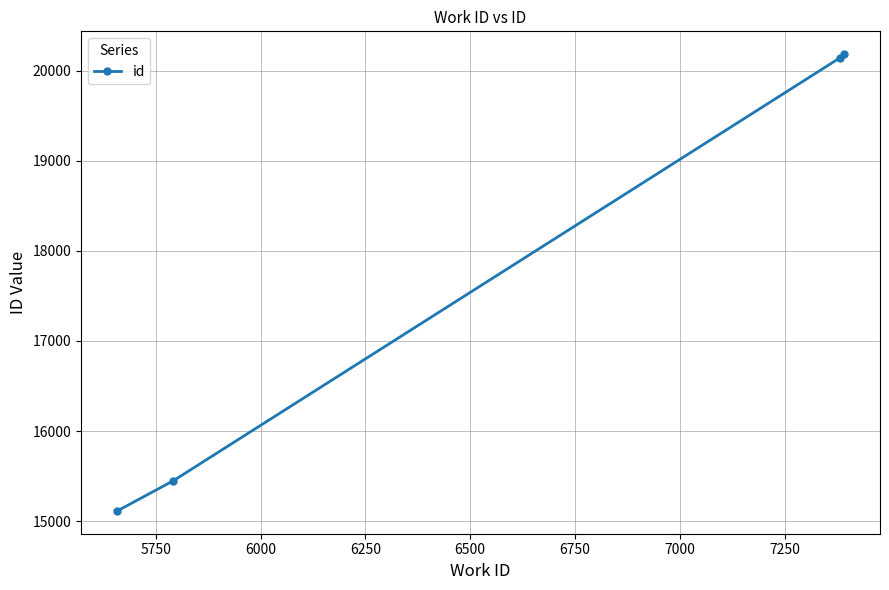

What is the minimum value shown in the chart?

15114